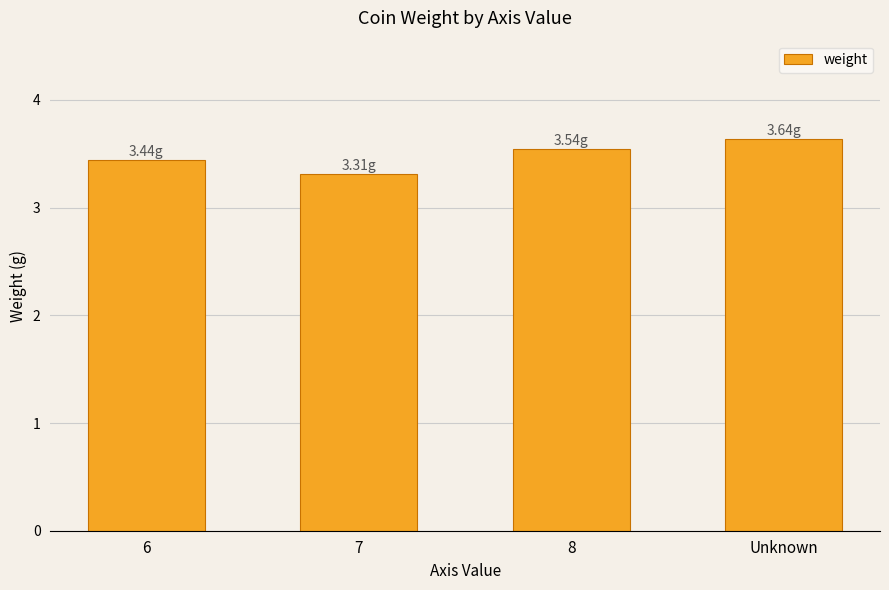

True or false: the data shows 3.3 at 7.

True